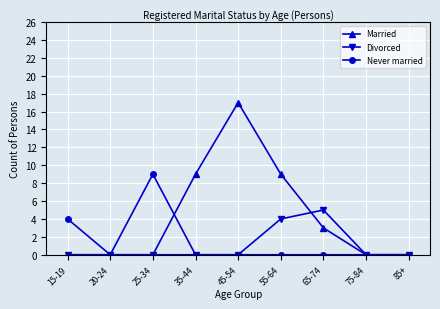

What is the difference between the maximum and minimum values in the Never married series?

9